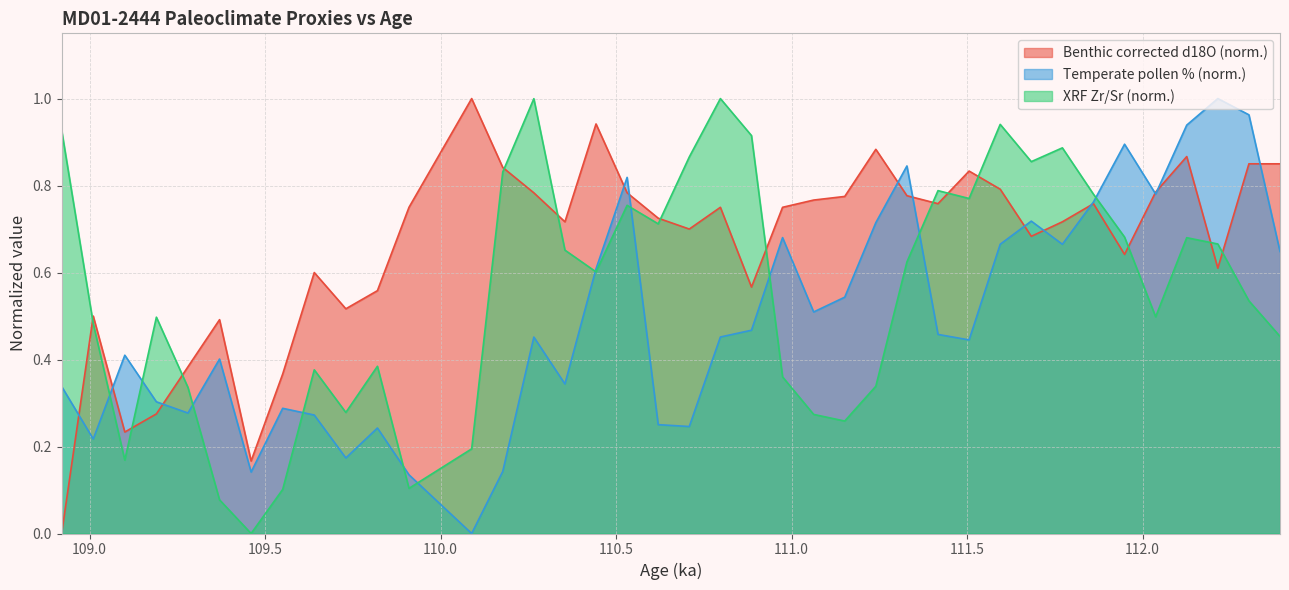

What are all the series names shown in the legend?

Benthic corrected d18O (norm.), Temperate pollen % (norm.), XRF Zr/Sr (norm.)